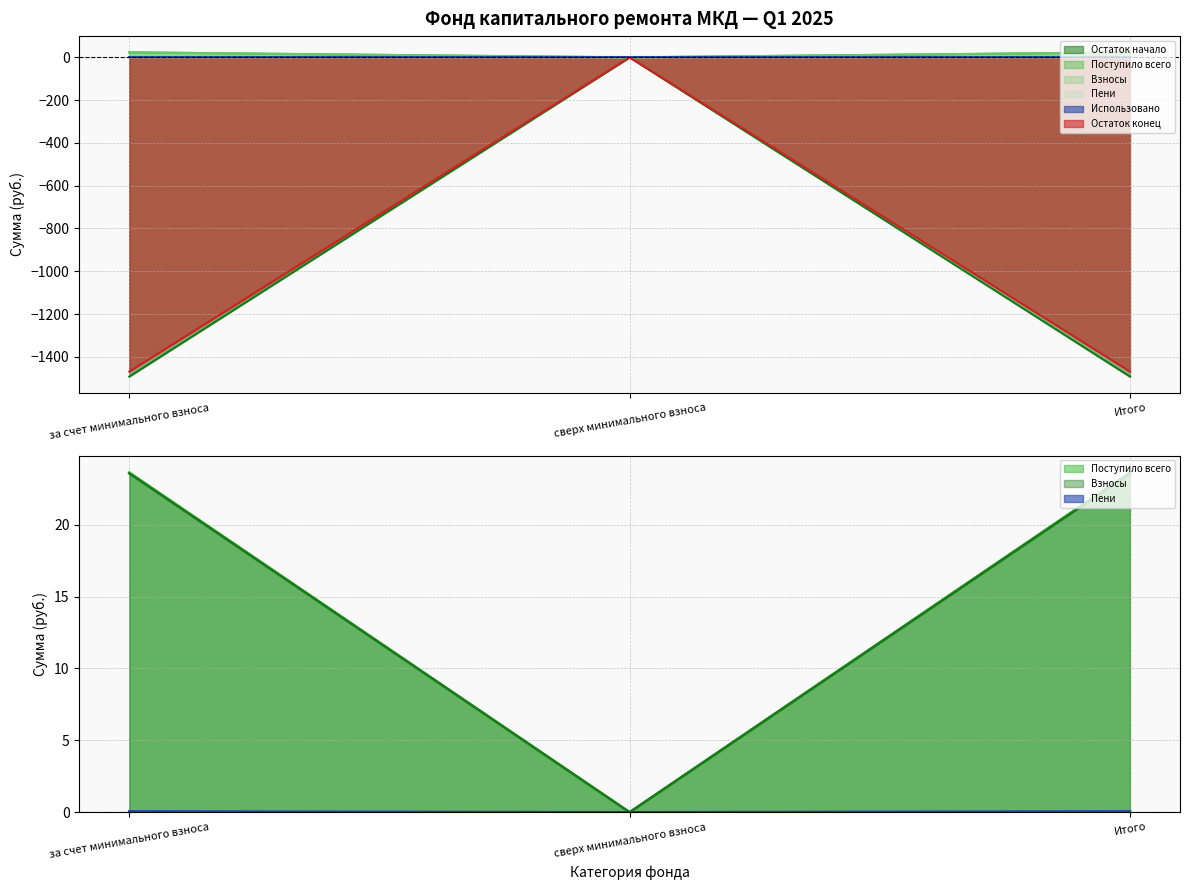

Is it true that Остаток начало equals 6.0 at за счет минимального взноса?

False